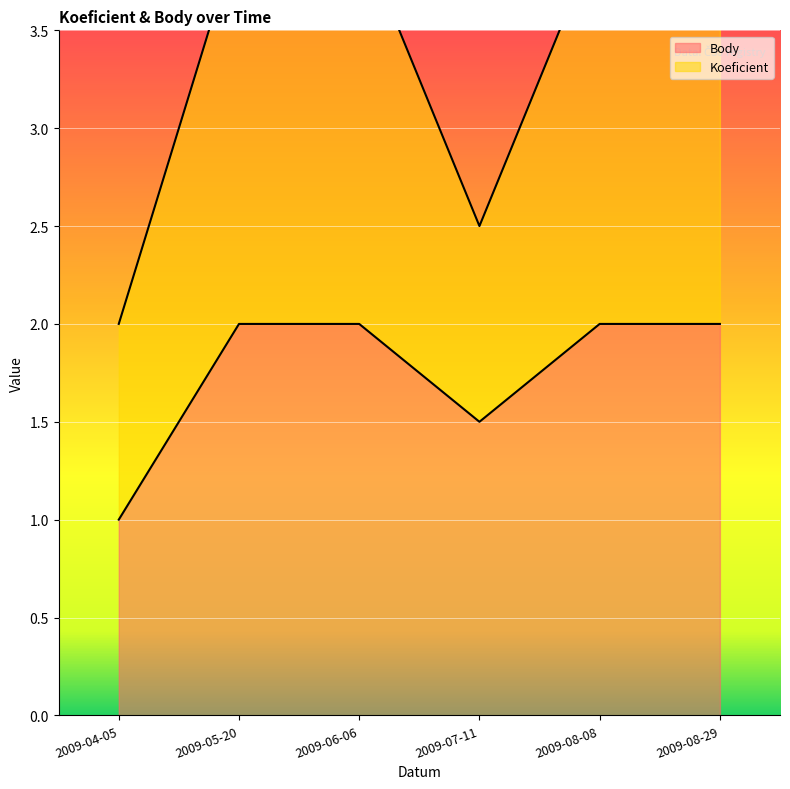

What position from the right is 2009-07-11?

3